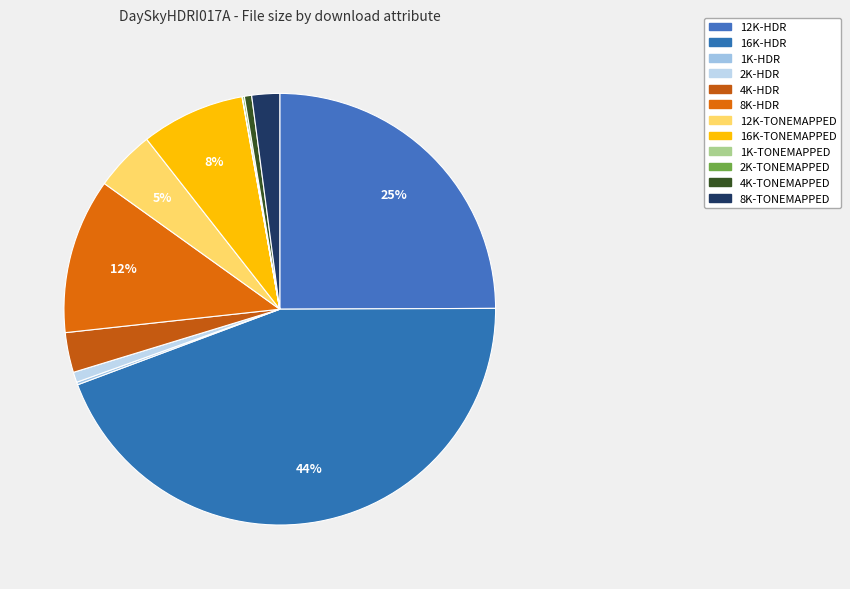

To the nearest percent, what is the average slice percentage?

8%